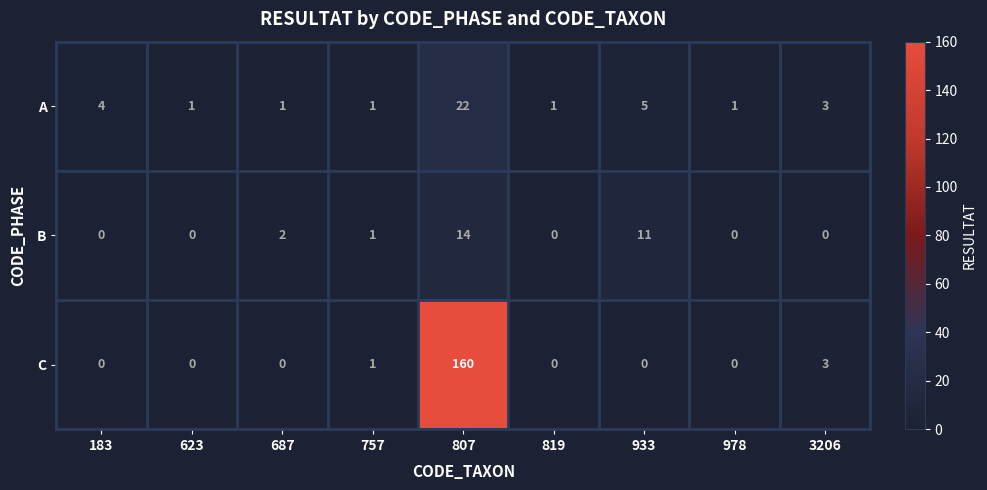

The value of C at 757 is 1. True or false?

True